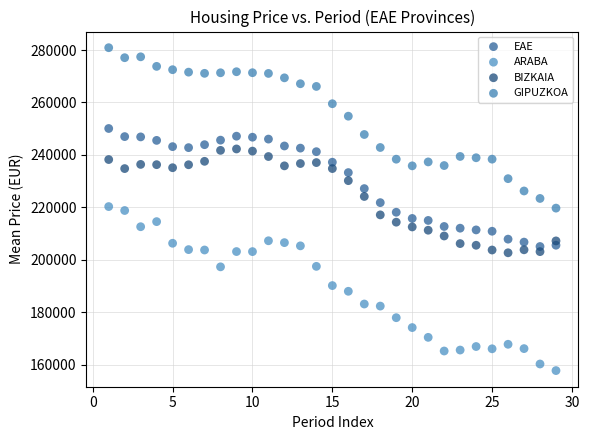

Across all data points, what is the range of X values (max minus min)?

28